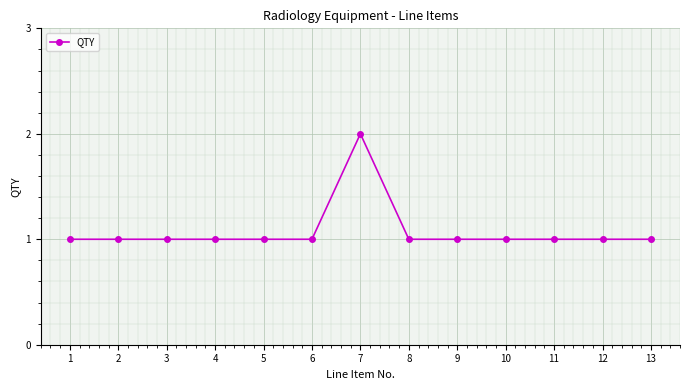

Count the number of categories in the chart.

13